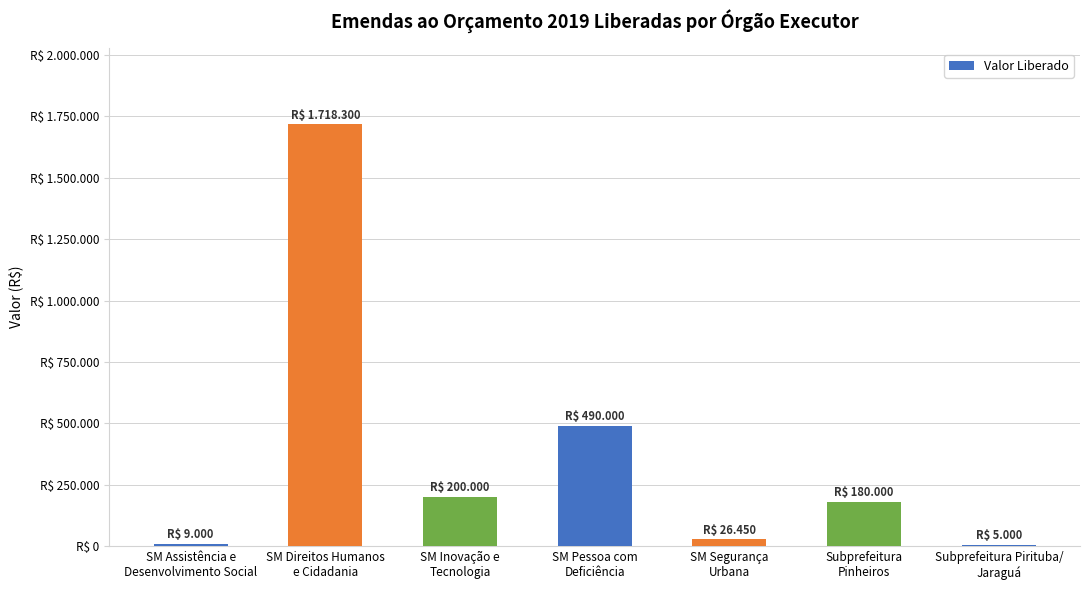

Reading left to right, transcribe all the data shown in this chart.

SM Assistência e
Desenvolvimento Social=9000	SM Direitos Humanos
e Cidadania=1718300	SM Inovação e
Tecnologia=200000	SM Pessoa com
Deficiência=490000	SM Segurança
Urbana=26450	Subprefeitura
Pinheiros=180000	Subprefeitura Pirituba/
Jaraguá=5000